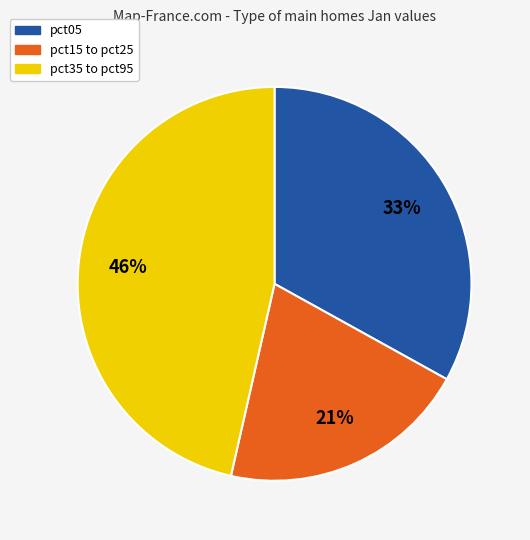

Is there any slice that represents more than half of the pie?

No